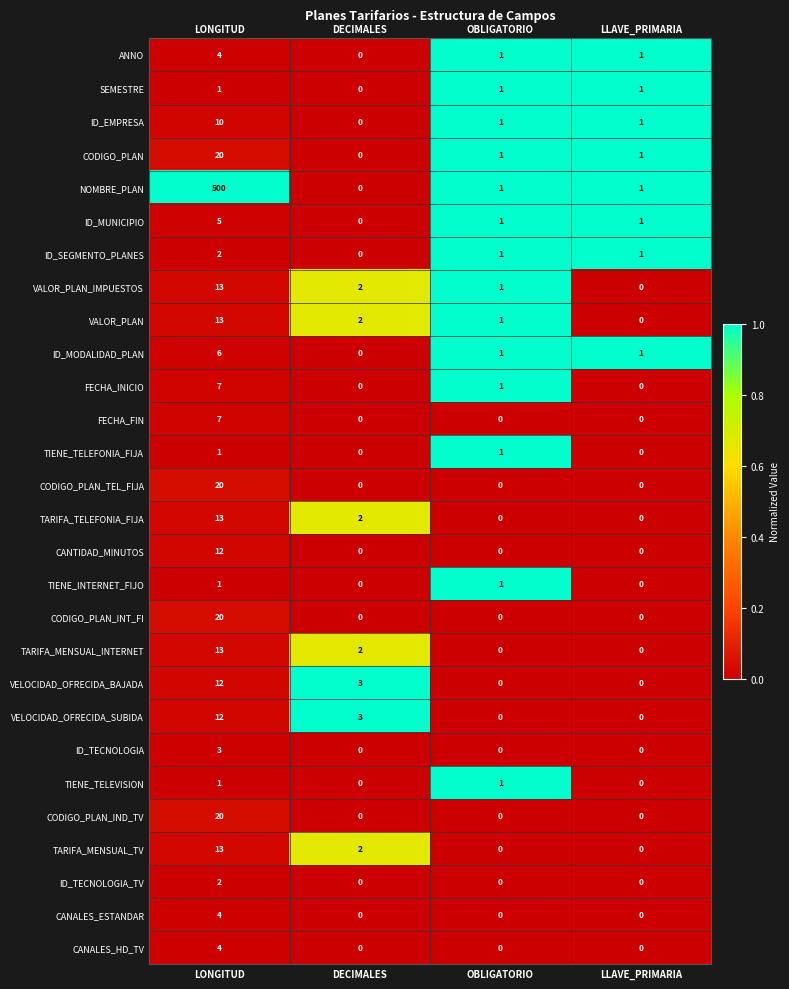

What is the difference between the maximum and second lowest values in the CODIGO_PLAN_IND_TV series?

20